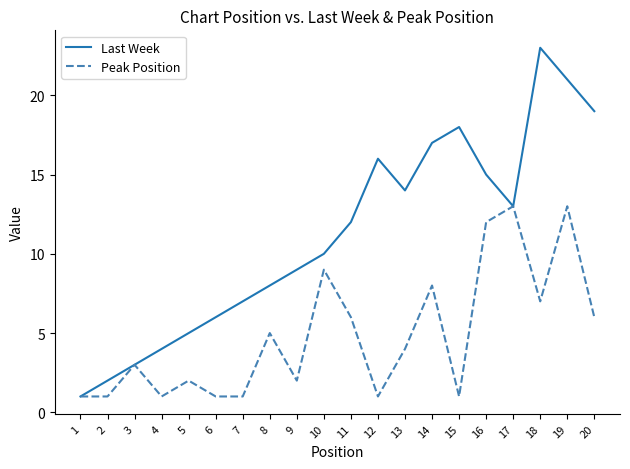

What is the greatest value displayed?

23